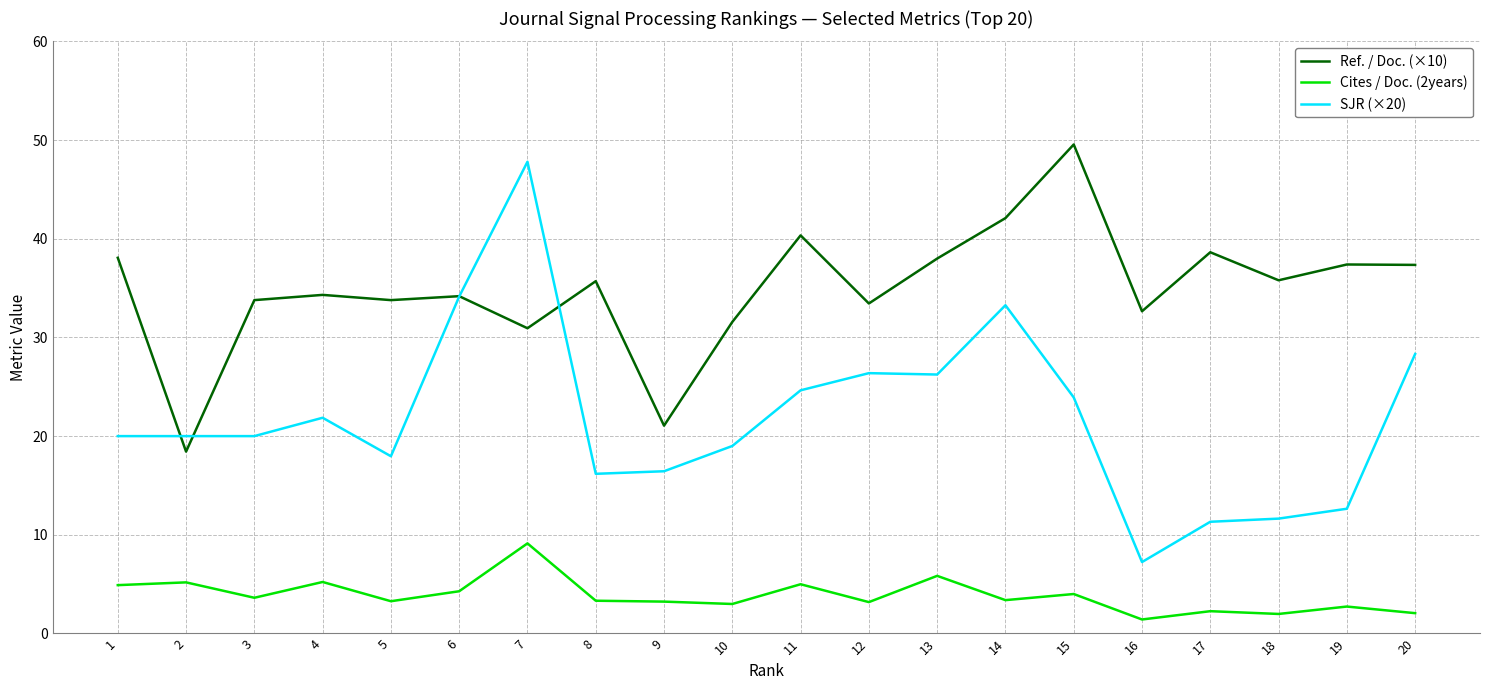

What is the sum of all SJR (×20) values?

439.0